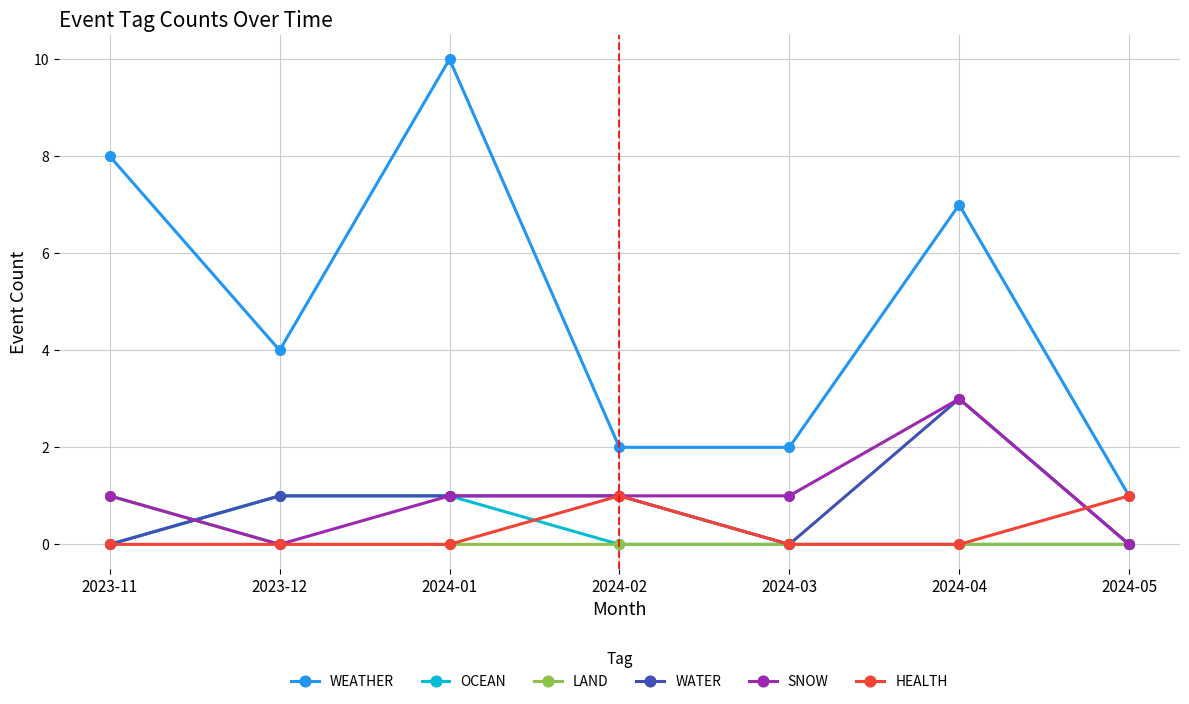

What position from the left is 2024-01?

3